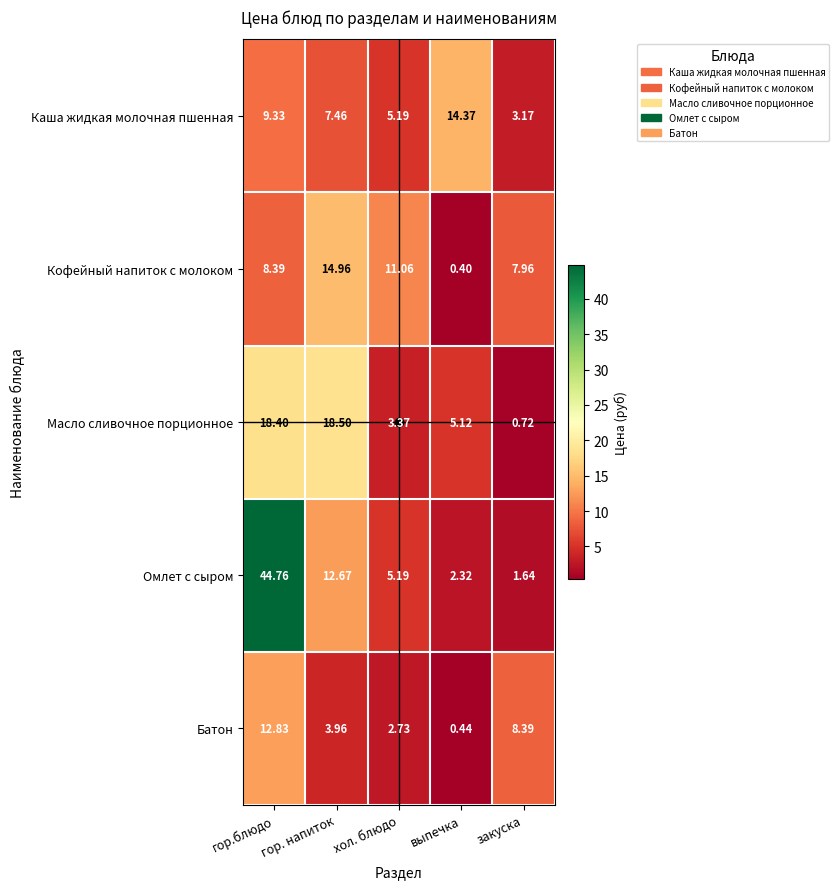

Which series has the largest total across all categories?

Омлет с сыром